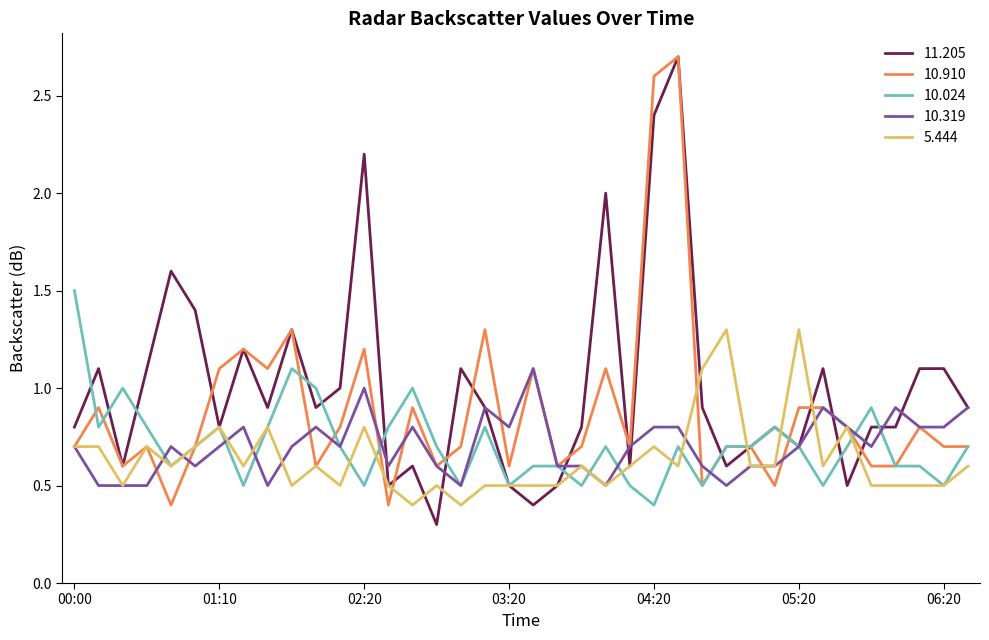

What is the maximum value shown in the chart?

2.7